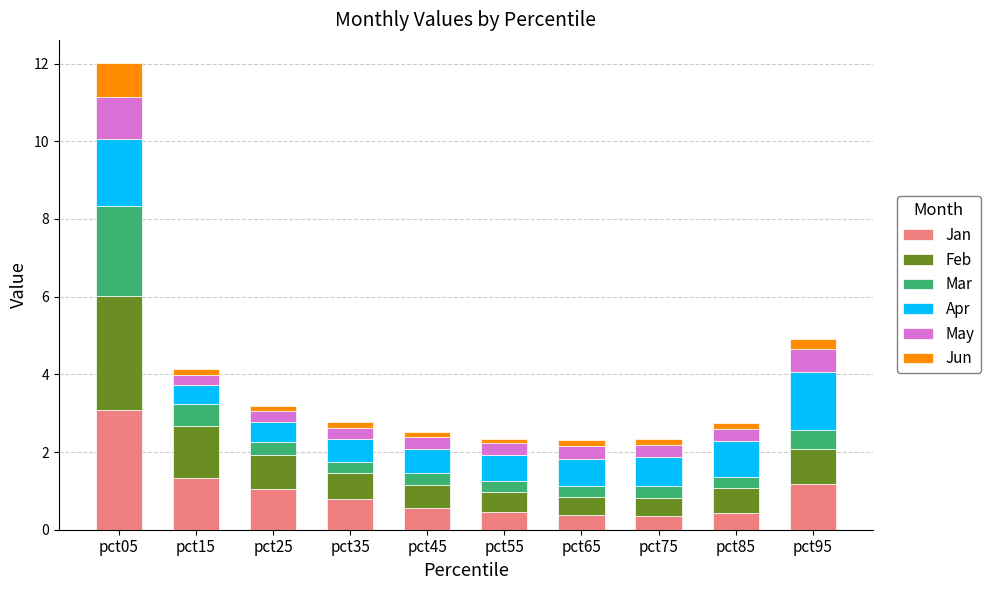

How many bars are there in total?

10